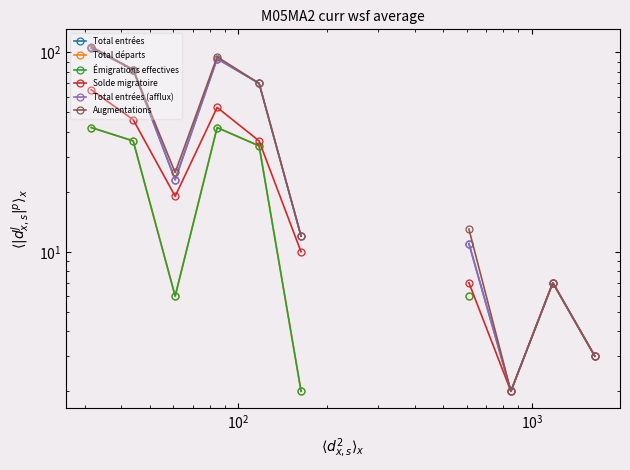

True or false: Total entrées (afflux) has more than 0 points higher than both neighbors.

True